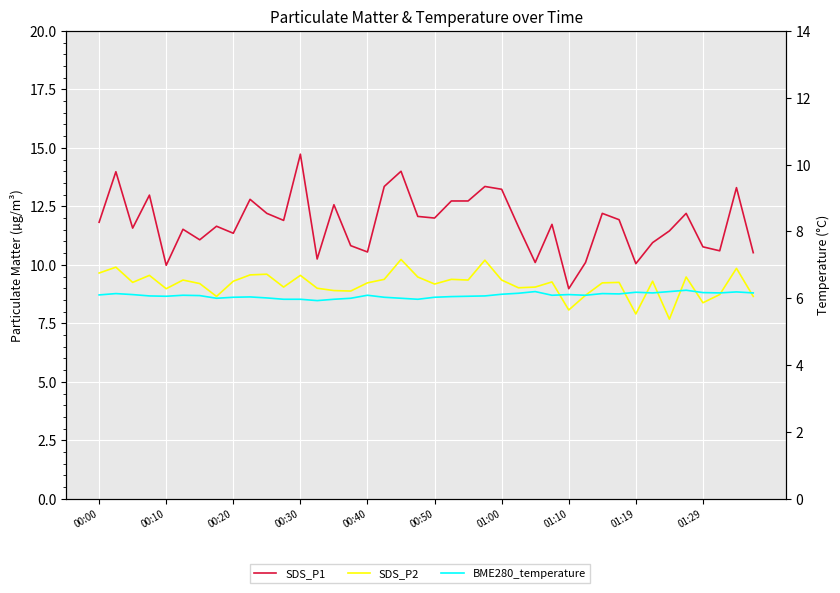

What is the minimum value for SDS_P1?

9.0